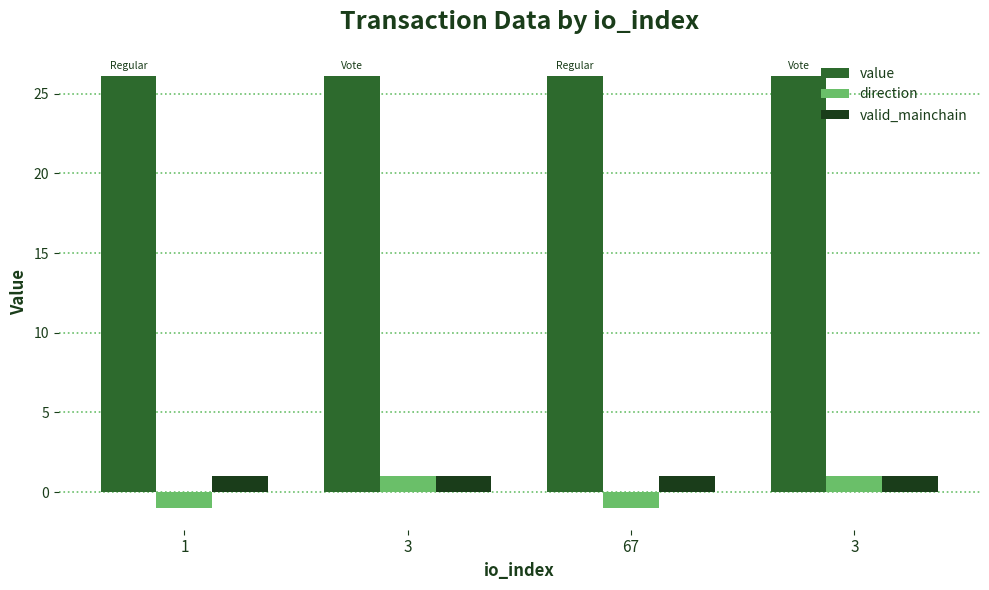

What is the sum of the valid_mainchain values at 3 and 1?

2.0